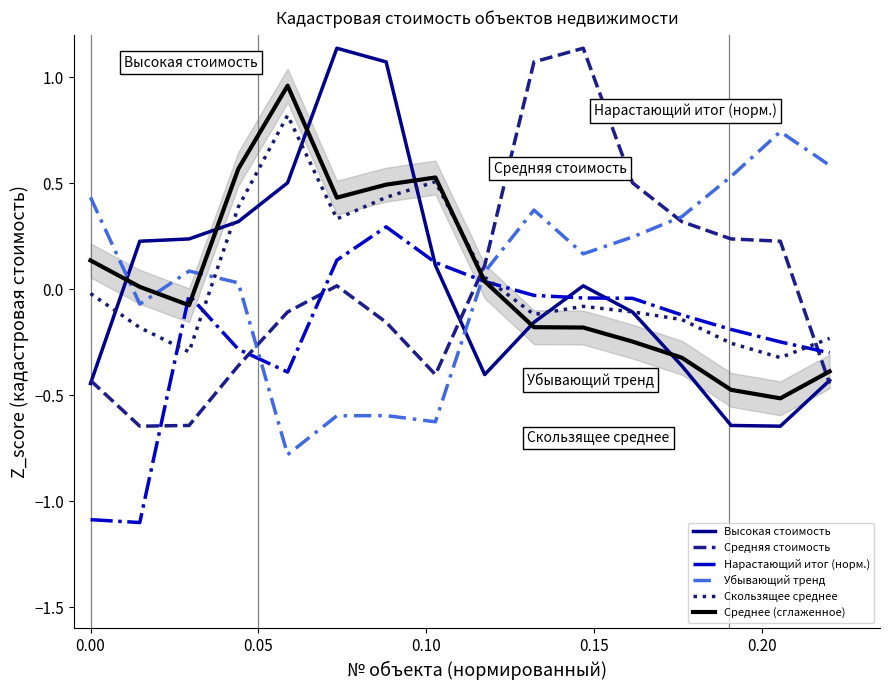

What is the lowest value of the Нарастающий итог (норм.) series?

-1.1